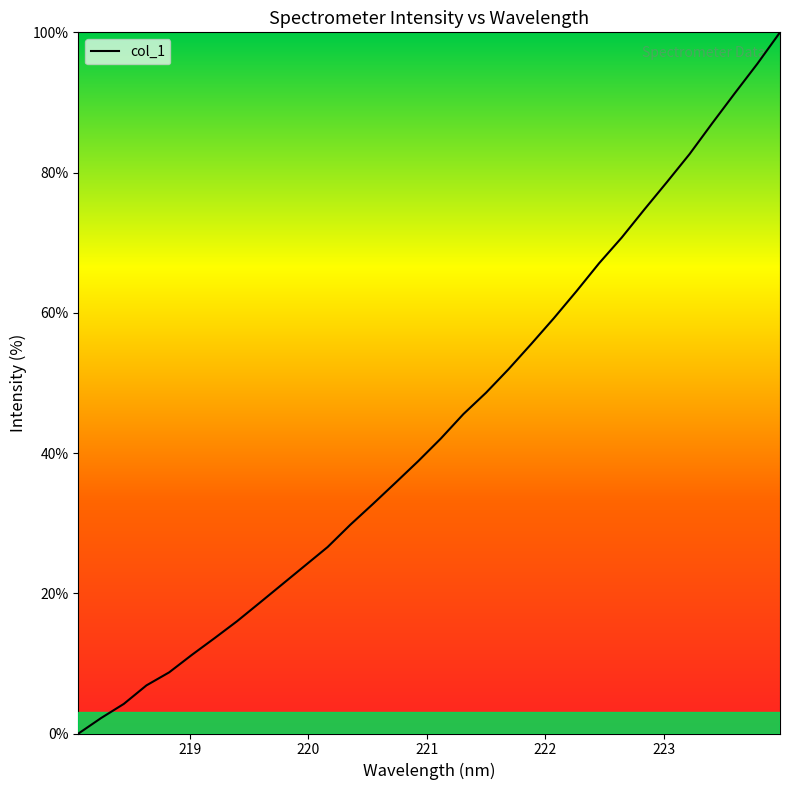

What is the difference between the maximum and minimum values?

100.0